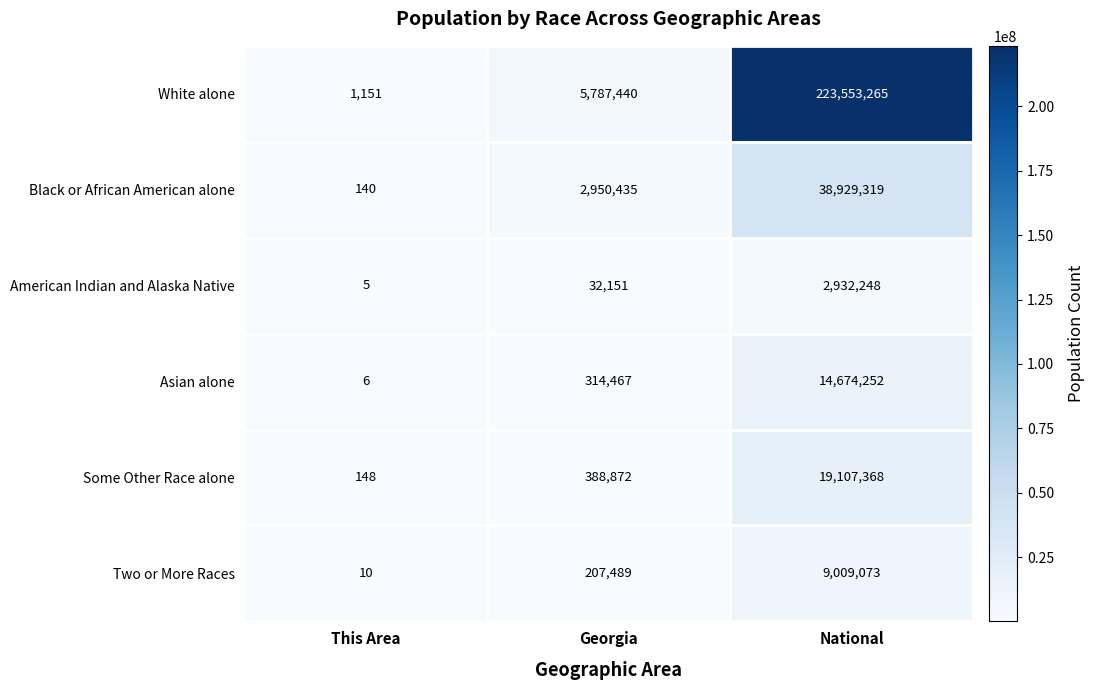

Rank the series at National from highest to lowest value.

White alone, Black or African American alone, Some Other Race alone, Asian alone, Two or More Races, American Indian and Alaska Native